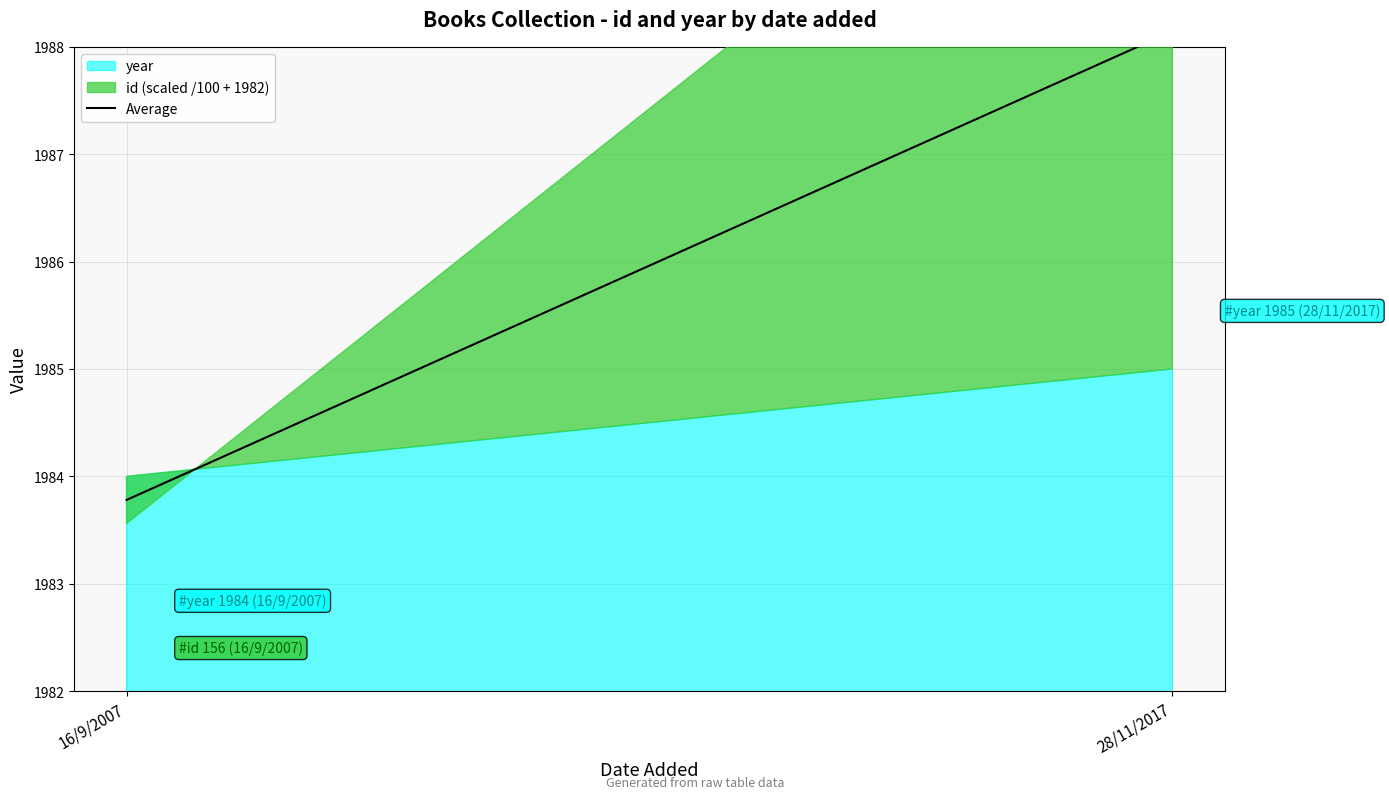

What position from the right is 28/11/2017?

1